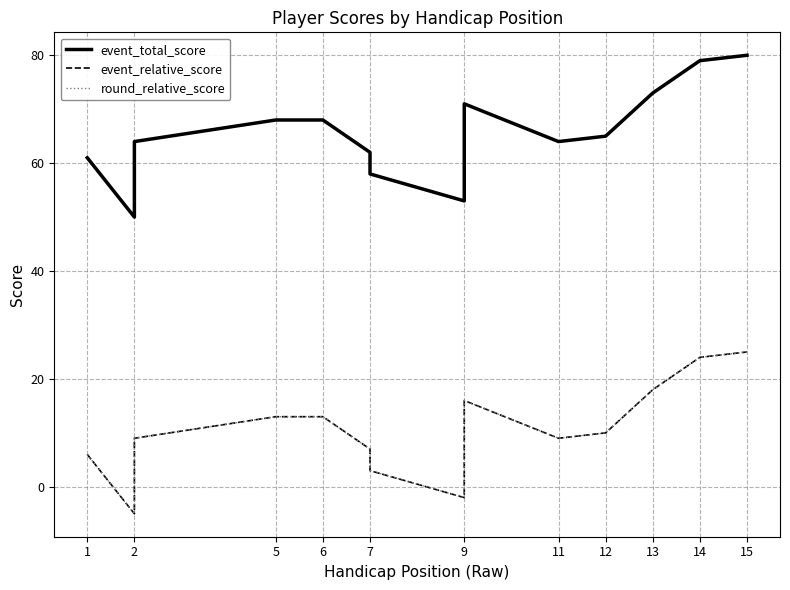

At how many categories does at least one series exceed -1?

15